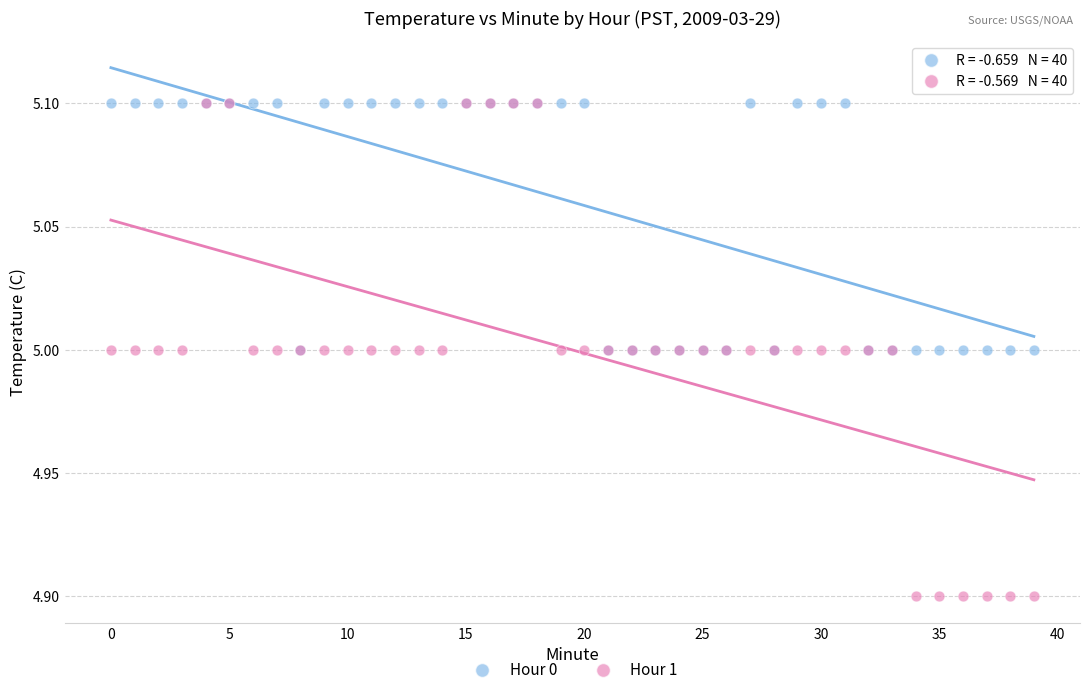

Which series has the largest Y range (max minus min)?

Hour 1